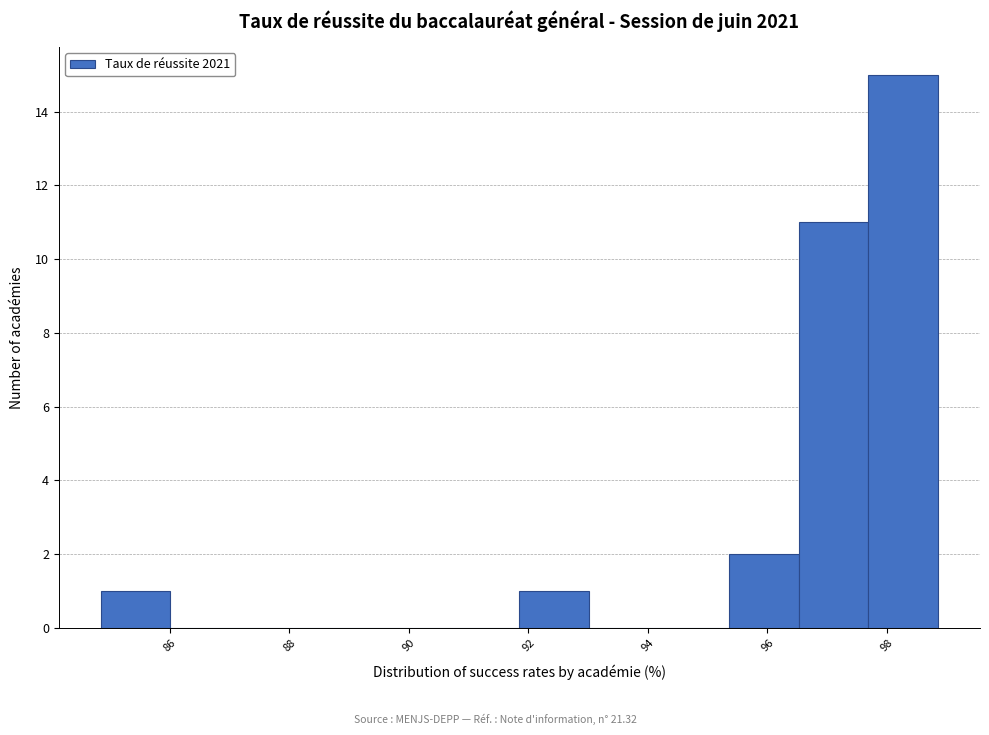

Which range on the x-axis has the tallest bar?

97.6 to 98.8